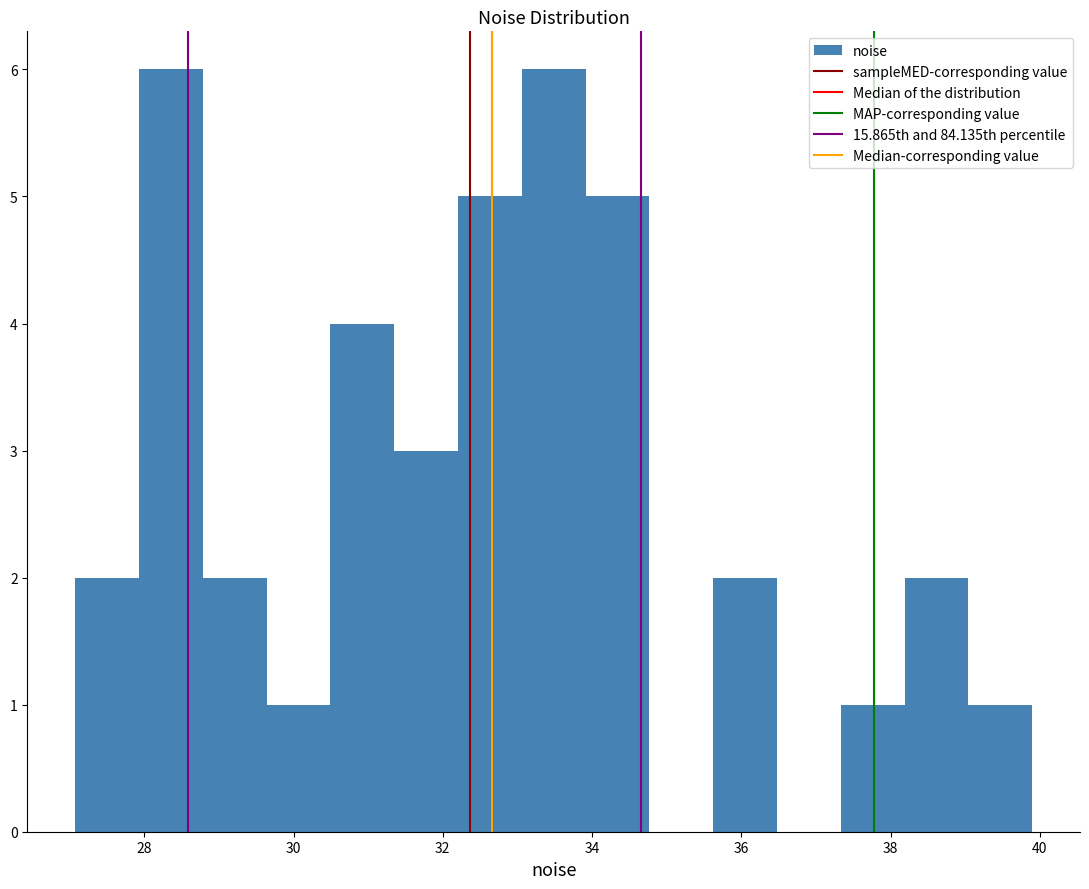

Reading left to right, transcribe this chart: for each bar, give the range it covers on the x-axis and its height. Neither the bar edges nor the heights are printed on the chart, so give them approximately, as read against the axes.

27.0 to 28.0: 2
28.0 to 28.8: 6
28.8 to 29.6: 2
29.6 to 30.4: 1
30.4 to 31.4: 4
31.4 to 32.2: 3
32.2 to 33.0: 5
33.0 to 34.0: 6
34.0 to 34.8: 5
34.8 to 35.6: 0
35.6 to 36.4: 2
36.4 to 37.4: 0
37.4 to 38.2: 1
38.2 to 39.0: 2
39.0 to 39.8: 1